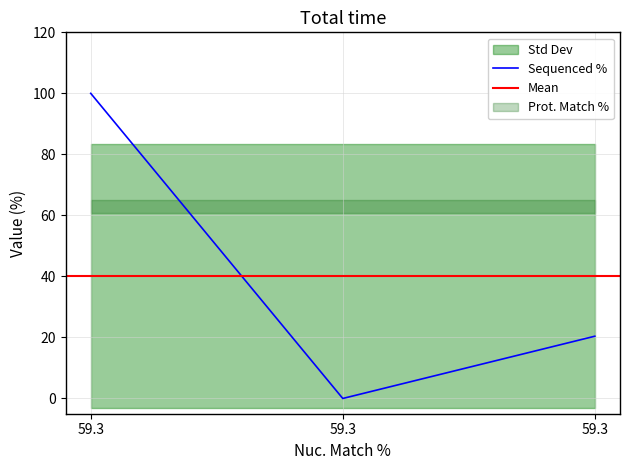

Approximately how many times larger is the value at 59.3 compared to 59.3?

0.2